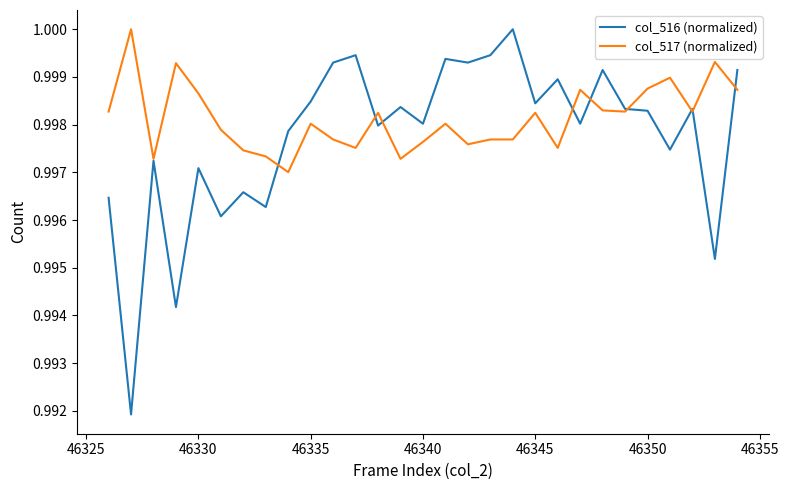

List the series in order of their overall mean, highest first.

col_517 (normalized), col_516 (normalized)